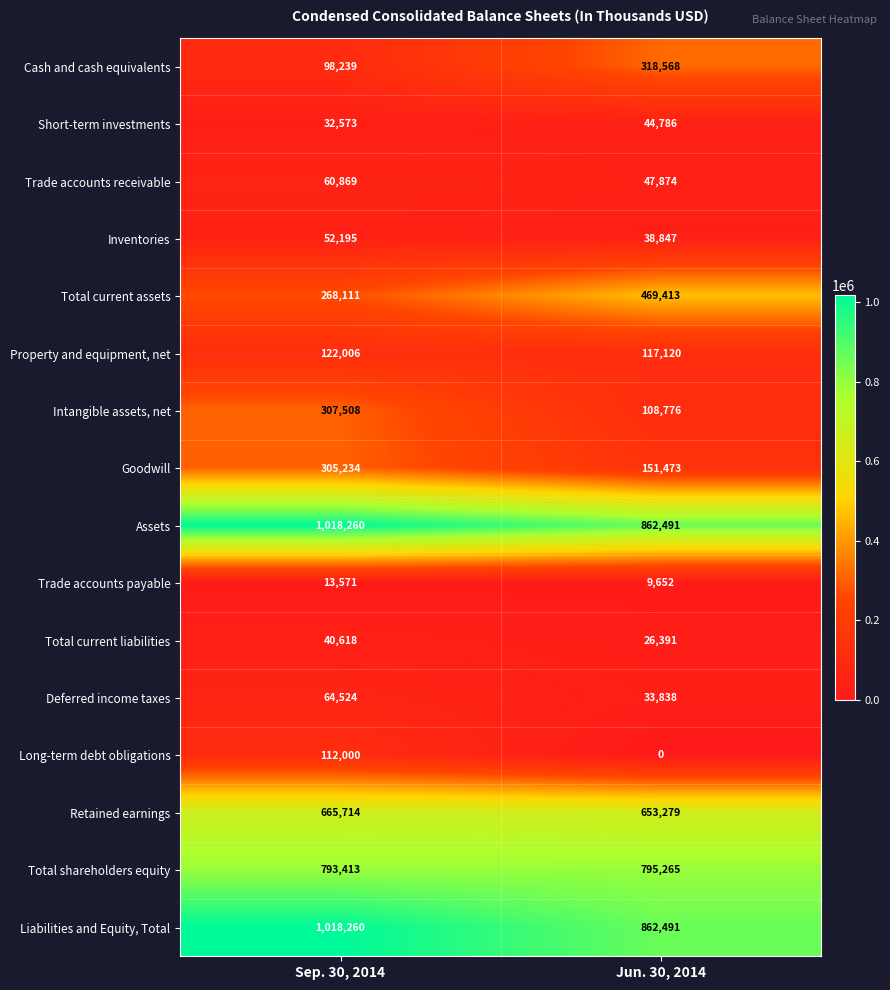

What is the average value of the Total current assets series?

368762